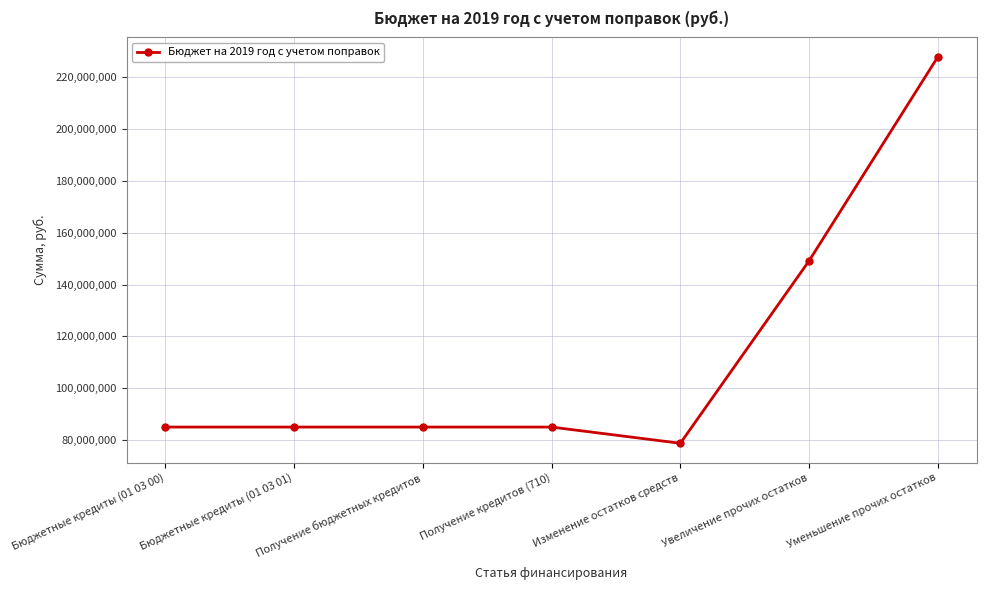

Approximately how many times larger is the value at Получение бюджетных кредитов compared to Уменьшение прочих остатков?

0.4